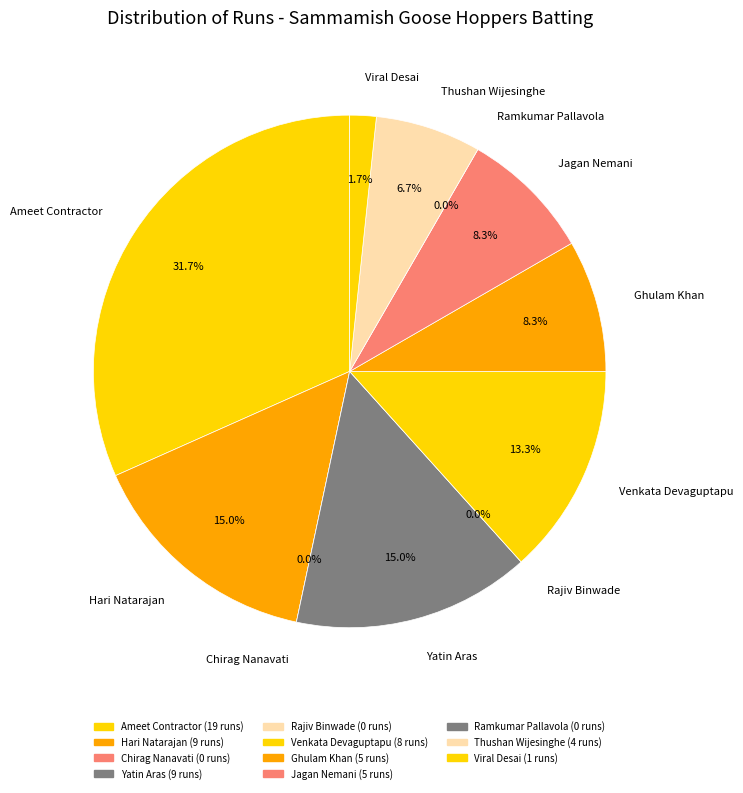

Combined, what portion of the pie is Yatin Aras and Ramkumar Pallavola?

15.0%